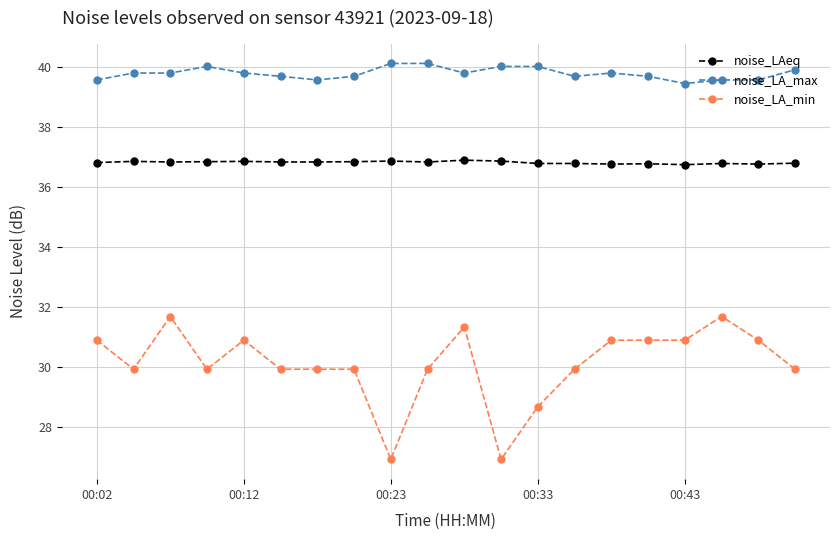

What is the difference between the second highest and second lowest values in the noise_LA_min series?

4.8